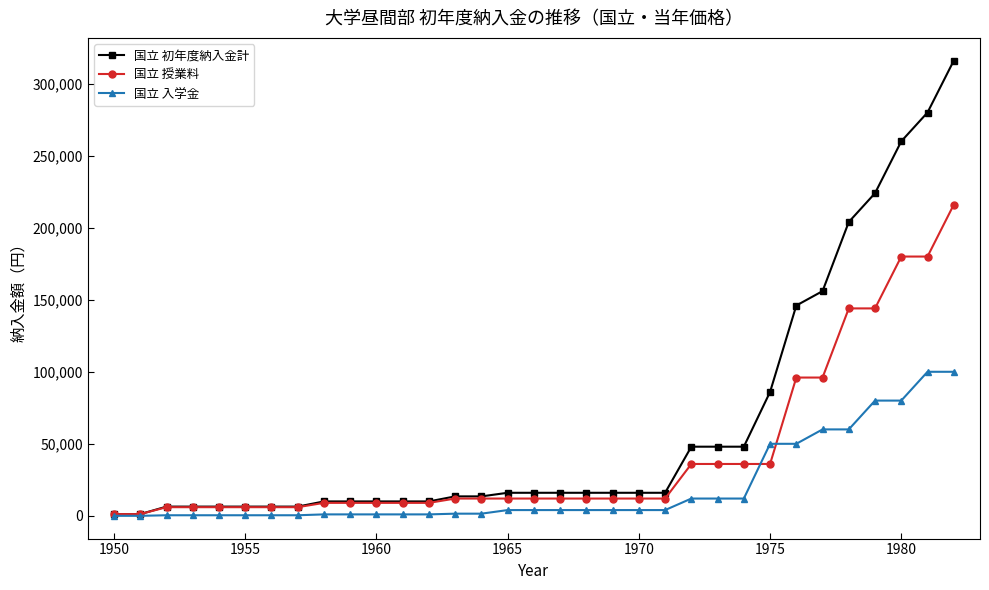

Rank the series by their average value, from highest to lowest.

国立 初年度納入金計, 国立 授業料, 国立 入学金